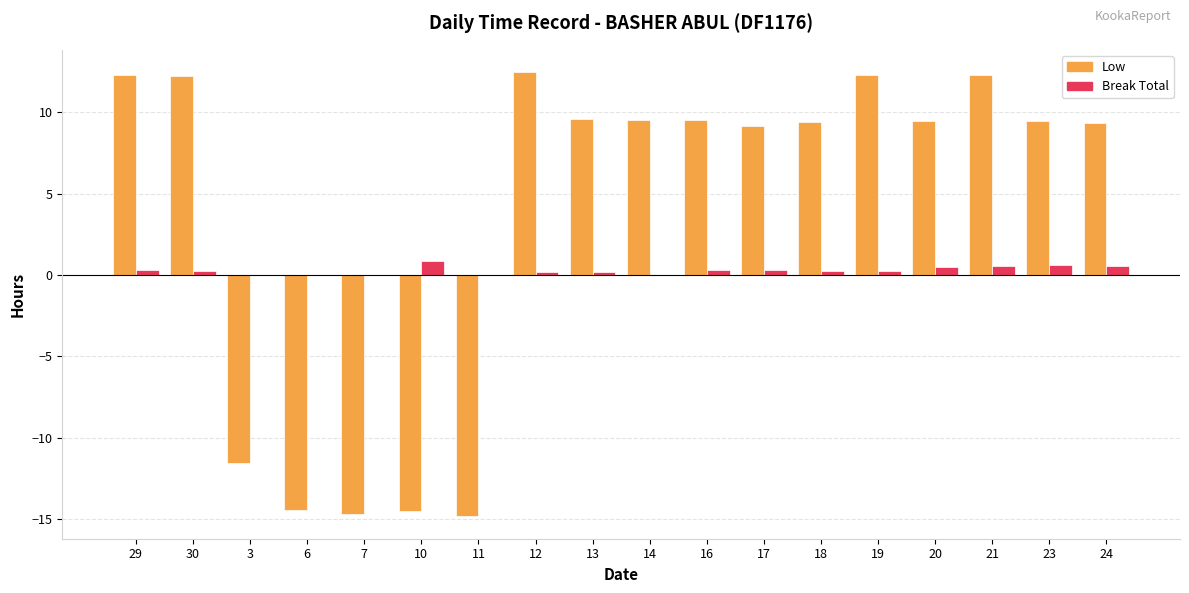

What are all the series names shown in the legend?

Low, Break Total